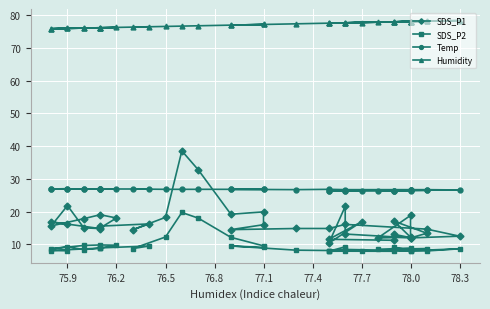

Is it true that Humidity equals 77.7 at 77.7?

True